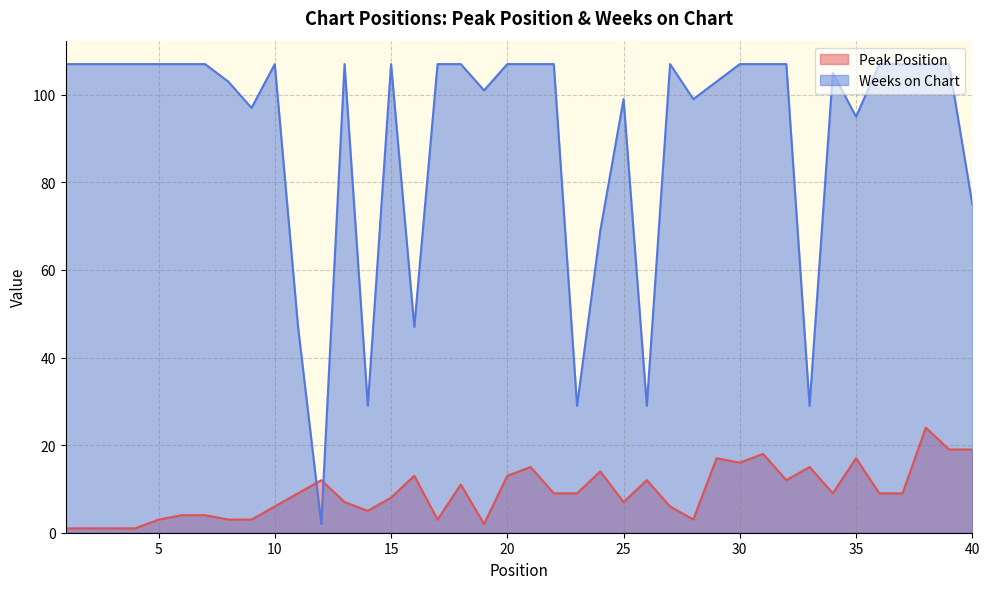

The value of Weeks on Chart at 39 is 62. True or false?

False